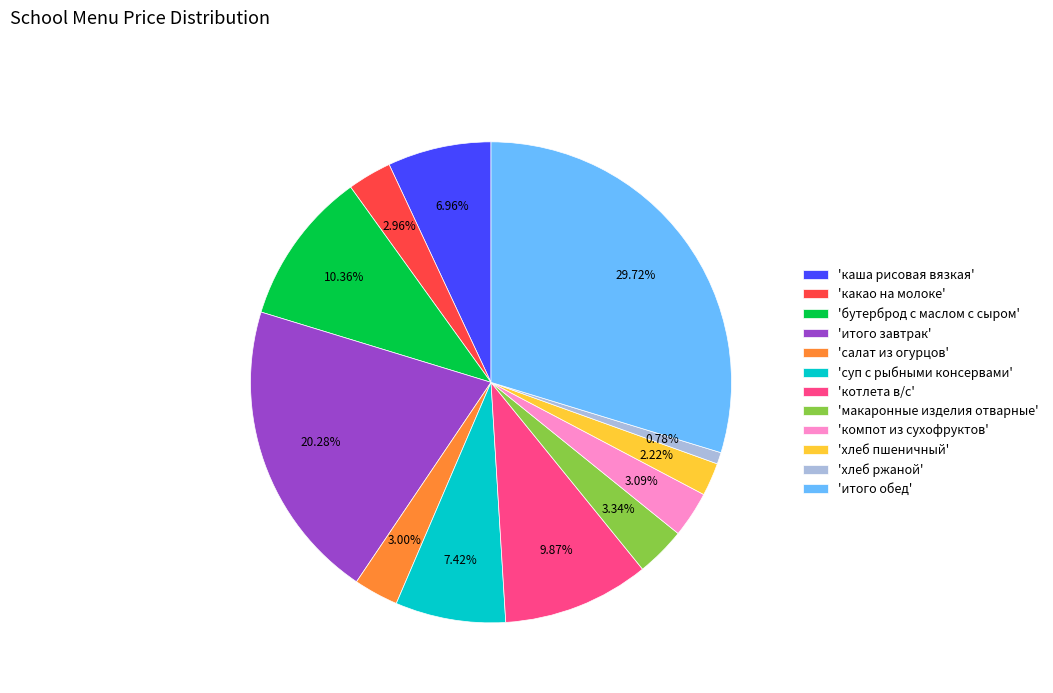

Which slice is the largest?

'итого обед'